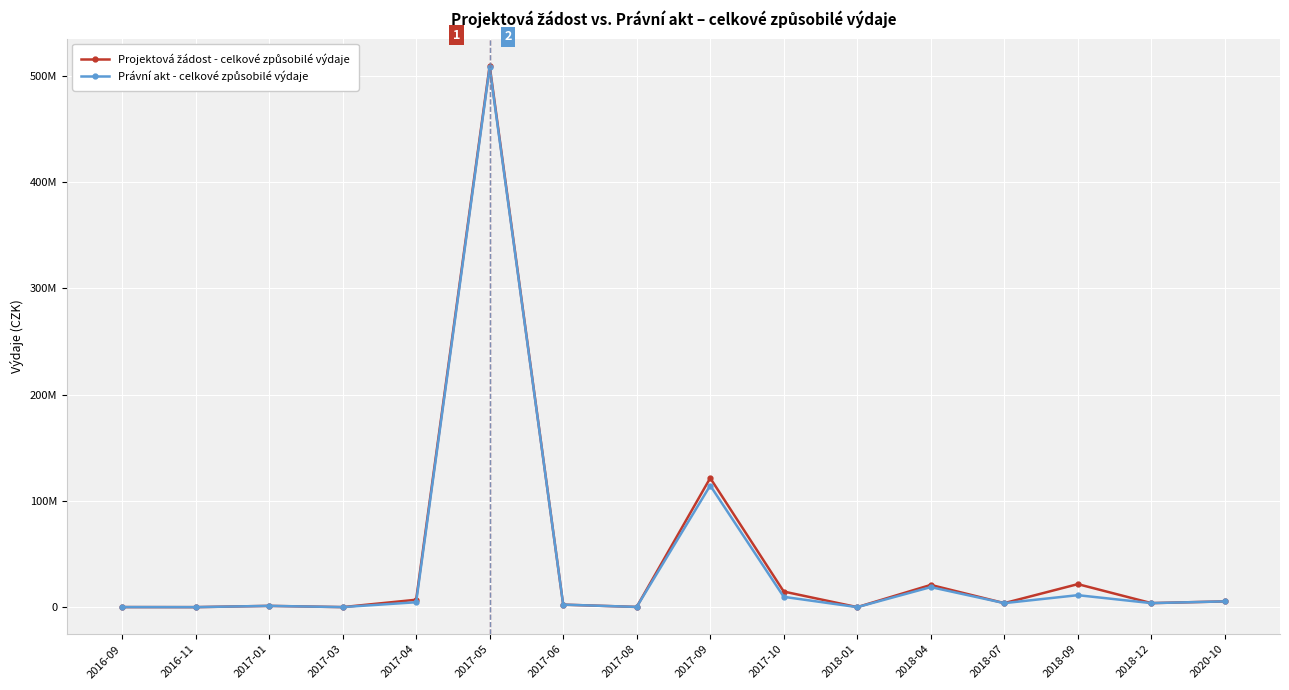

Which label corresponds to the largest value in the chart?

2017-05